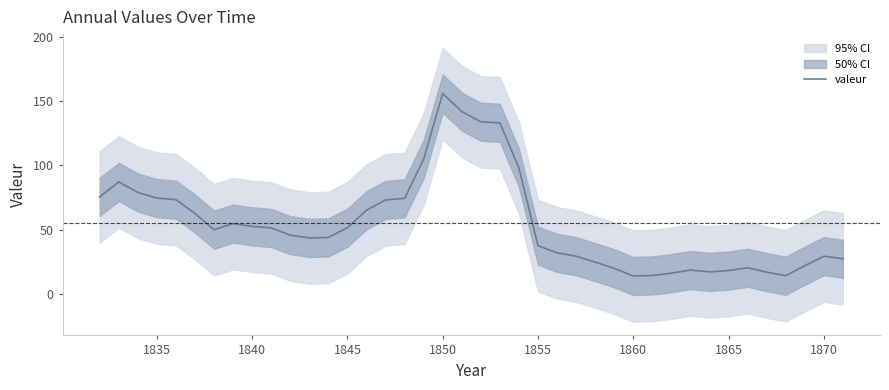

What is the value of the 3rd point from the left?

79.0